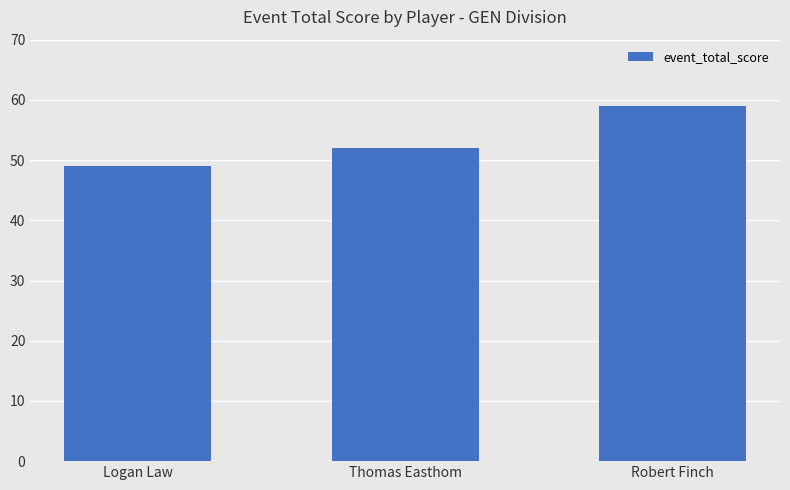

What is the difference between the values at Logan Law and Robert Finch?

10